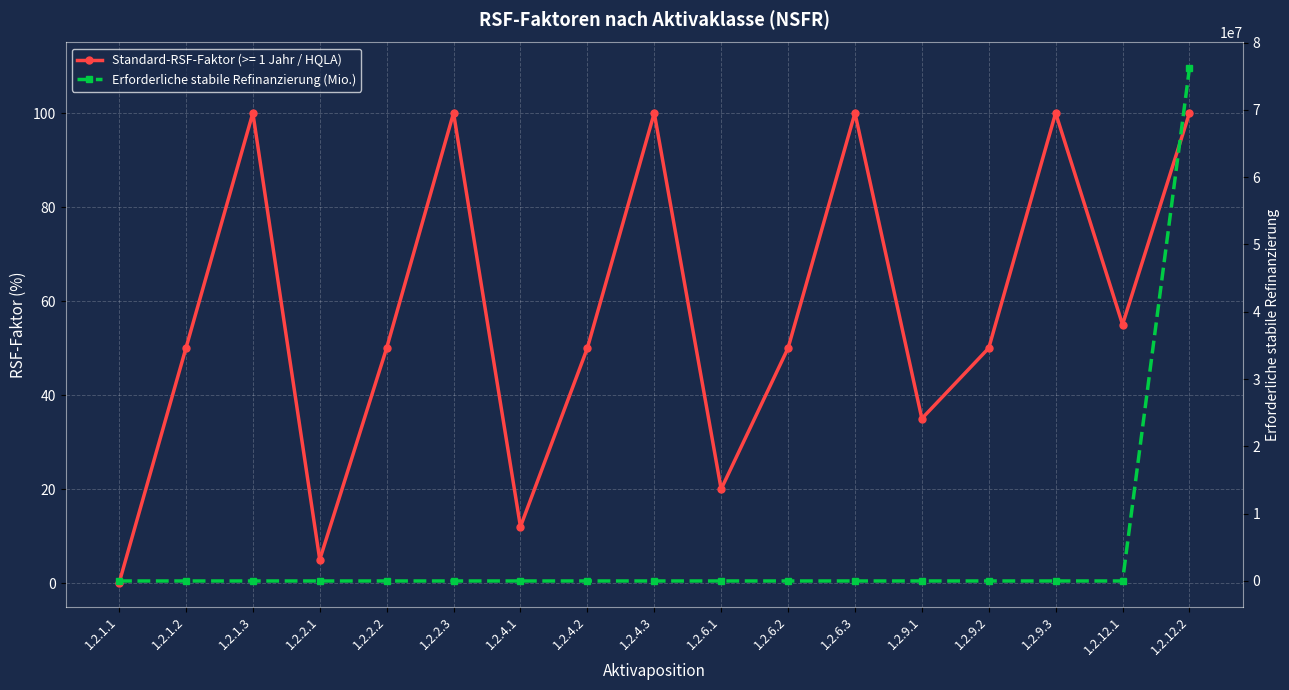

What is the greatest value displayed?

76204408.7